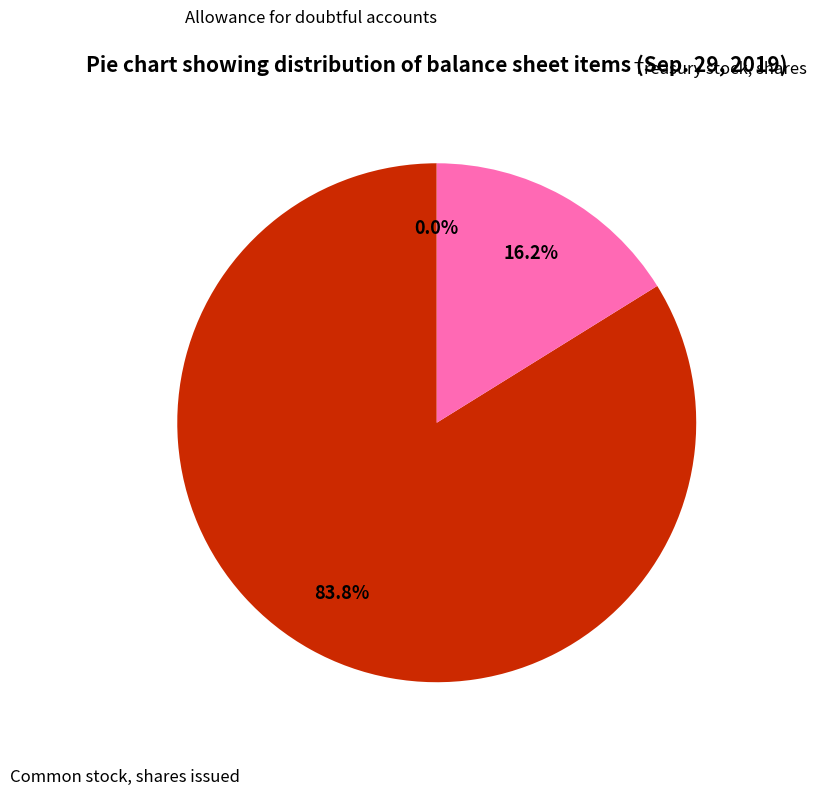

Is there any slice that represents more than half of the pie?

Yes